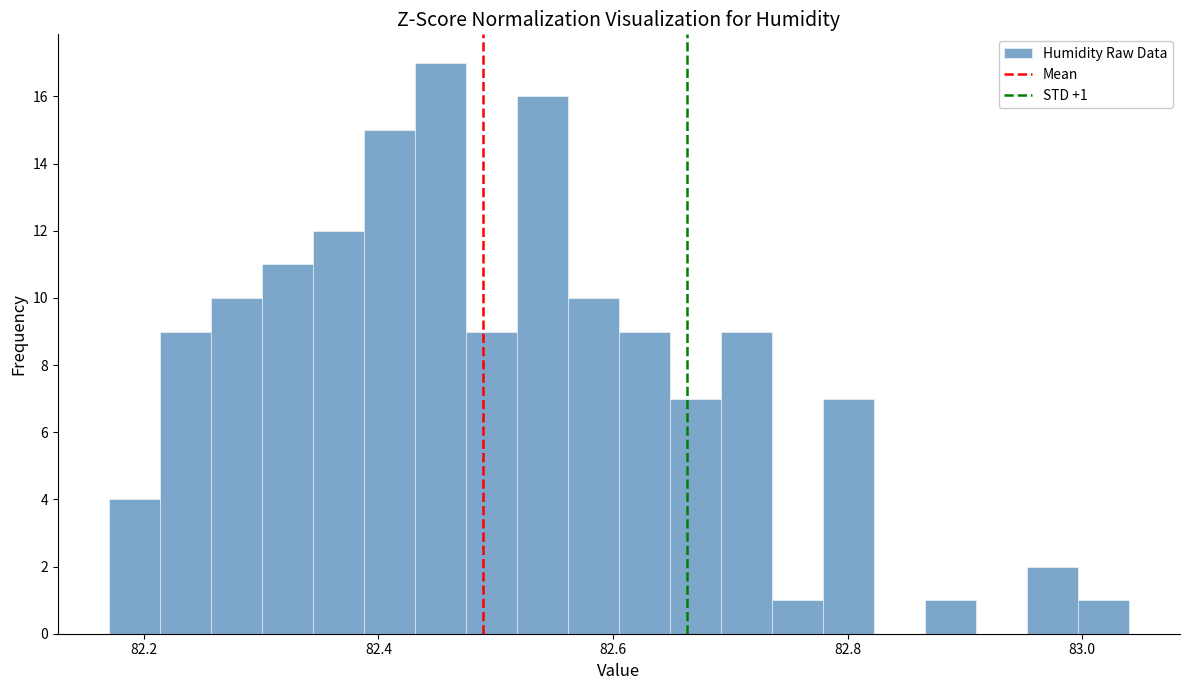

Around what value on the x-axis is the tallest bar? Give the approximate position of its centre, as read against the axis.

82.46